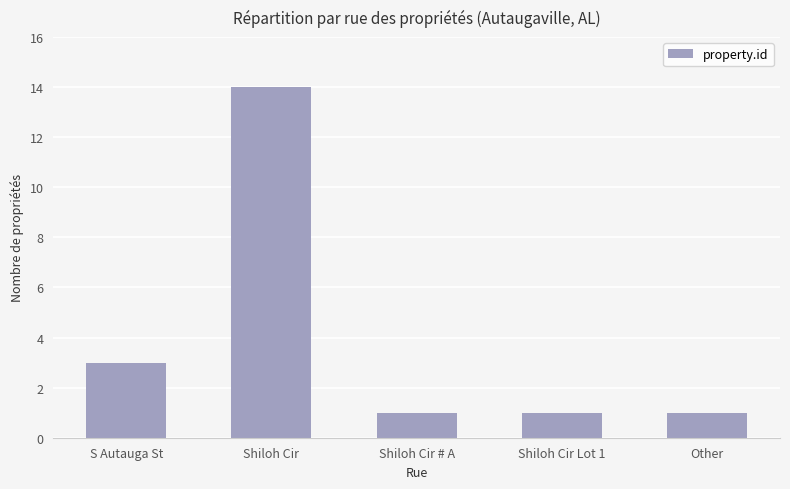

Between Shiloh Cir # A and S Autauga St, which is larger?

S Autauga St